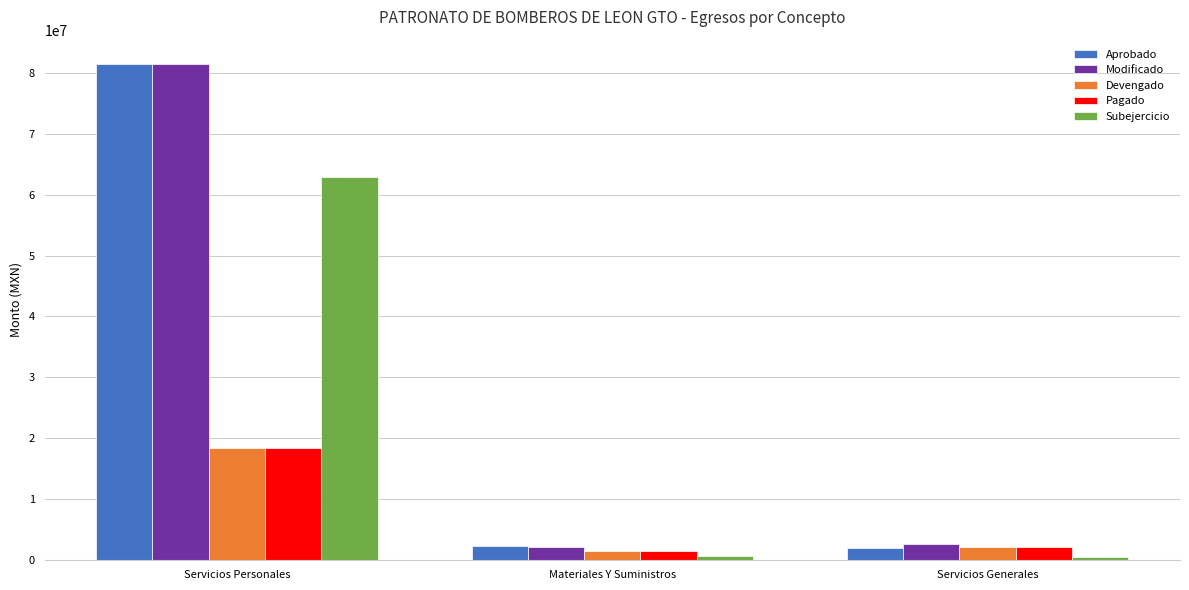

What is the value of the Subejercicio bar at the 1st from the left?

62860230.2